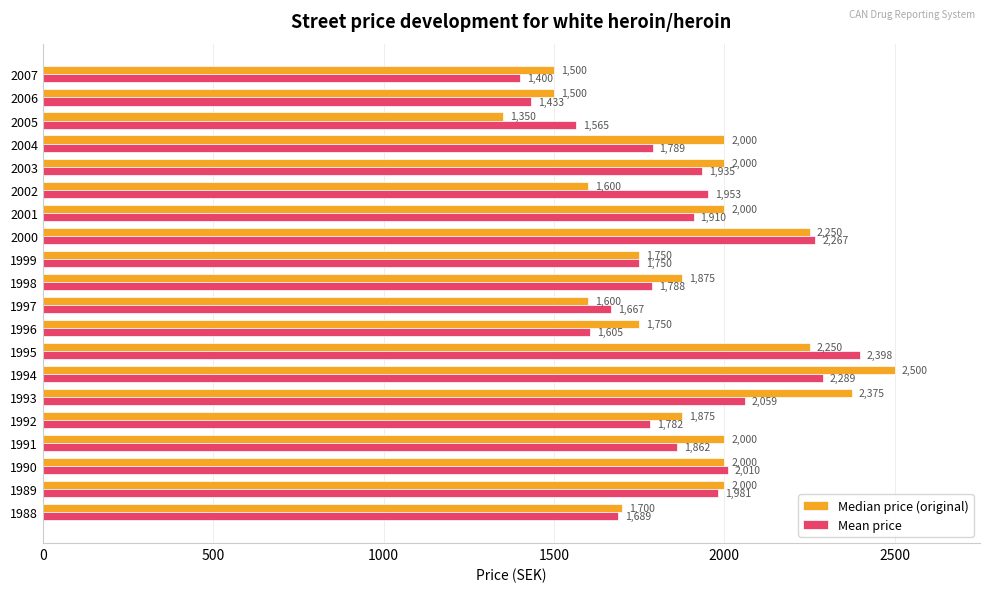

Is the value of Median price (original) at 2003 greater than the value of Mean price at 2003?

Yes